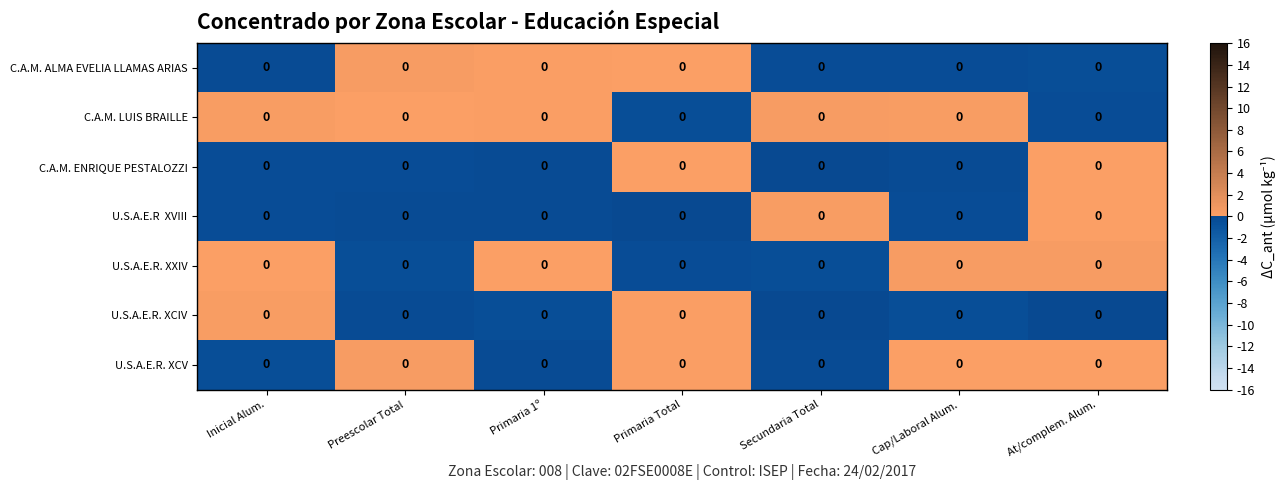

At which category is the sum across all series the highest?

At/complem. Alum.